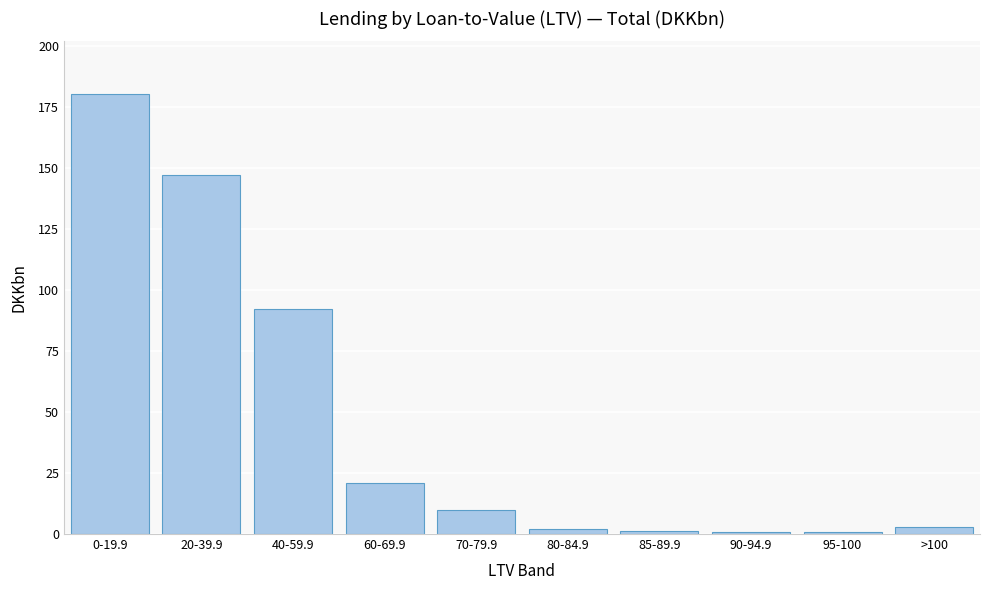

Approximately how many times larger is the value at 0-19.9 compared to 60-69.9?

8.6